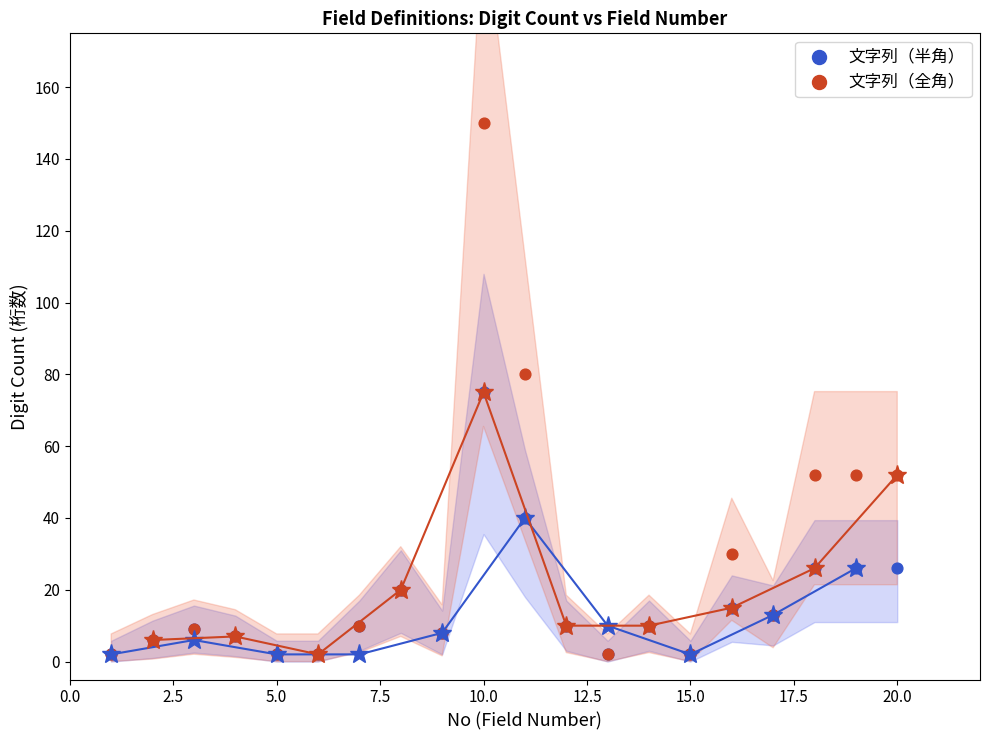

Which series has the largest Y range (max minus min)?

文字列（全角）